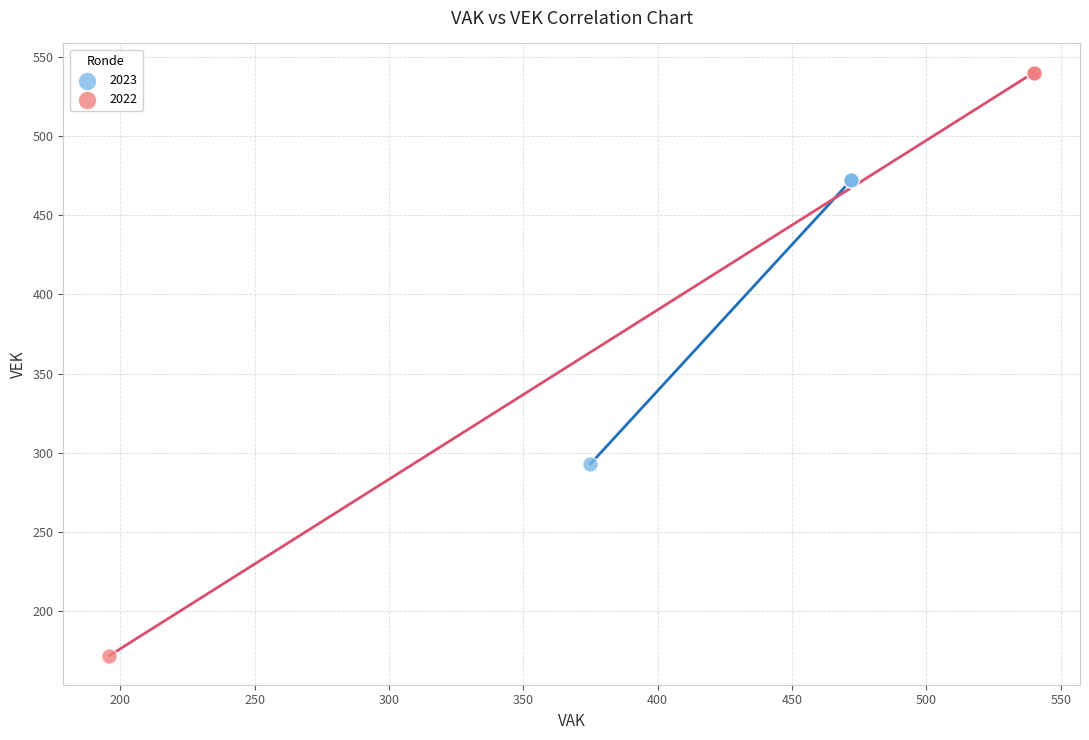

Which series contains the lowest Y value?

2022